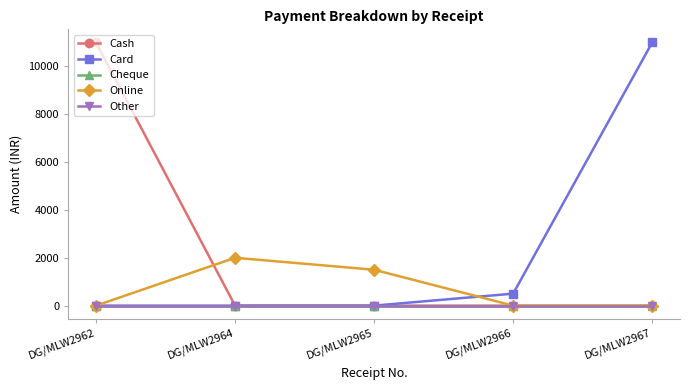

Does the chart have visible grid lines?

No